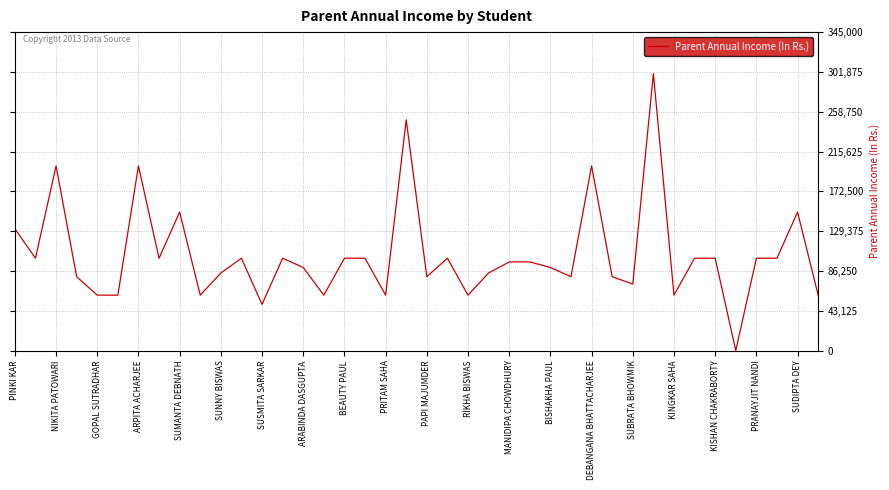

What is the difference between the second highest and second lowest values?

200000